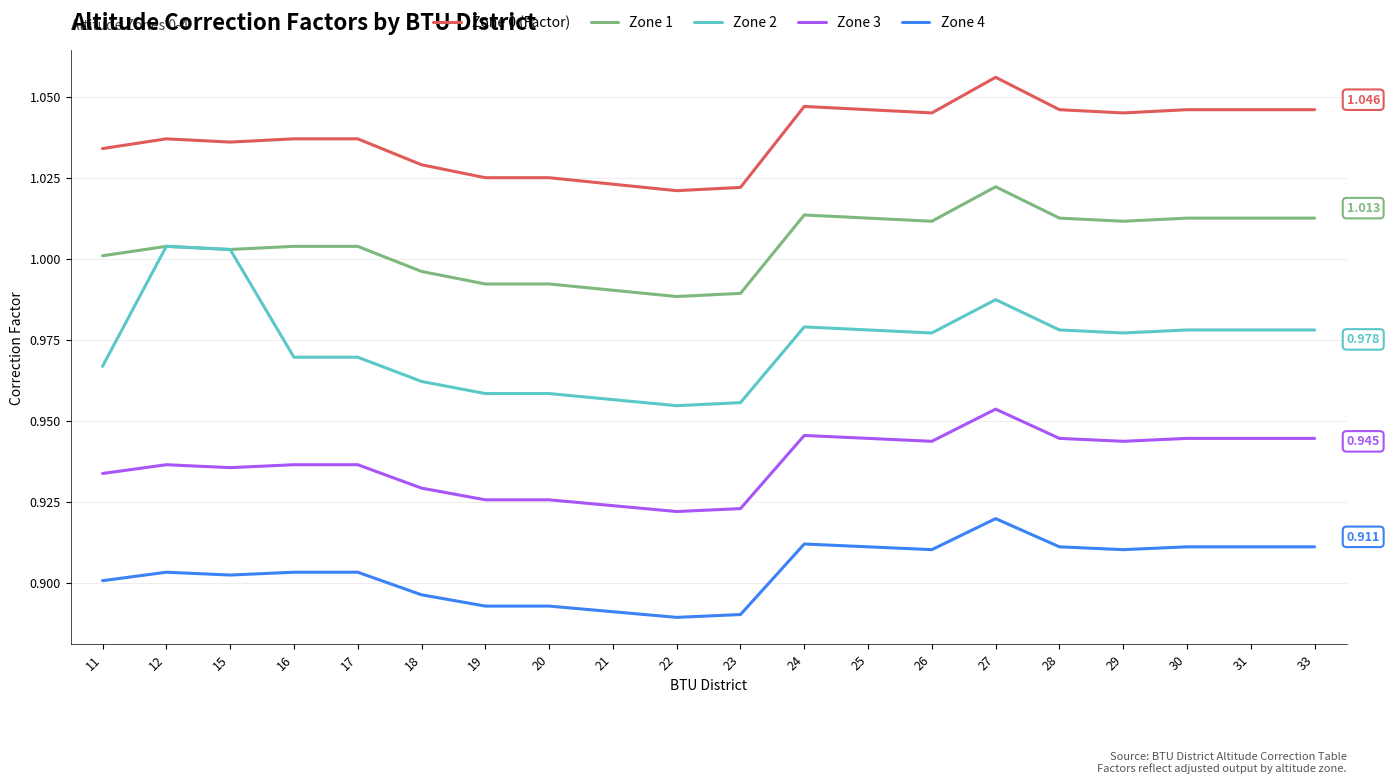

True or false: Zone 0 (Factor) and Zone 1 intersect in this chart.

False